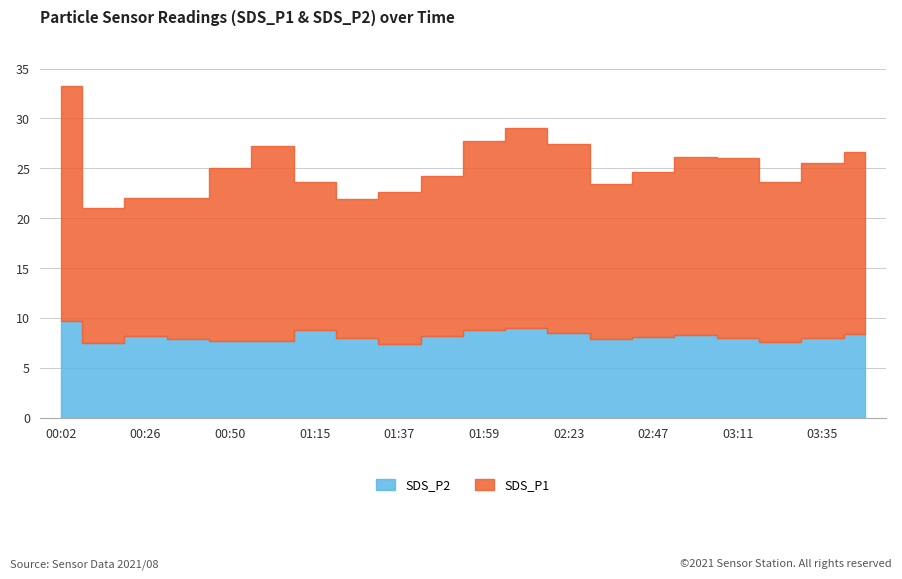

What is the label of the 4th bar from the right?

03:11